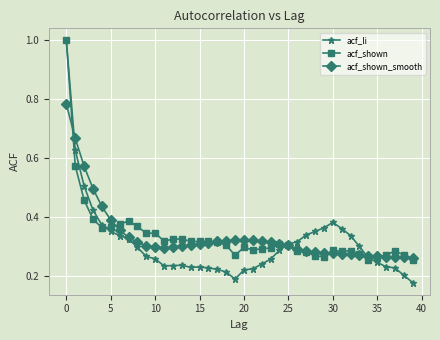

How many intersections are there between acf_shown_smooth and acf_shown?

9